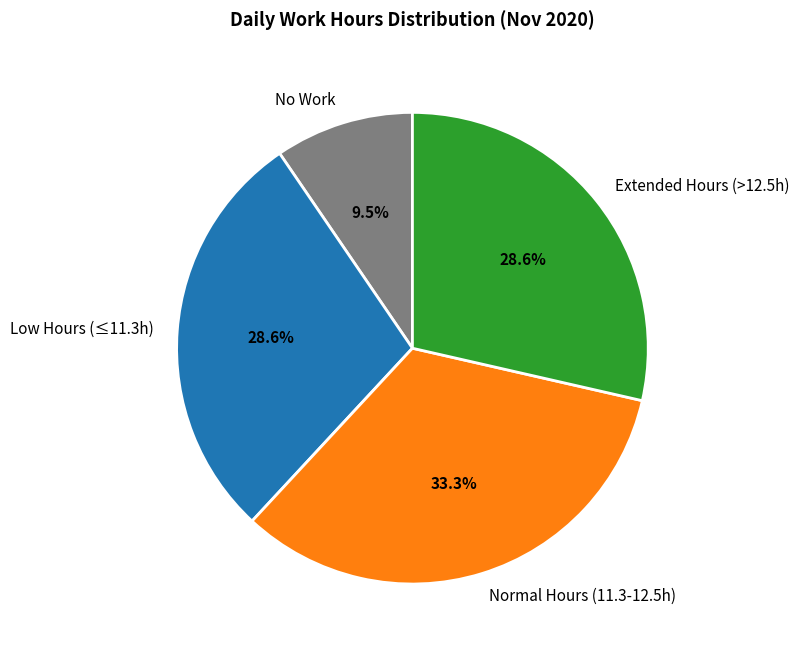

Approximately how many times larger is the value at Normal Hours (11.3-12.5h) compared to Extended Hours (>12.5h)?

1.2